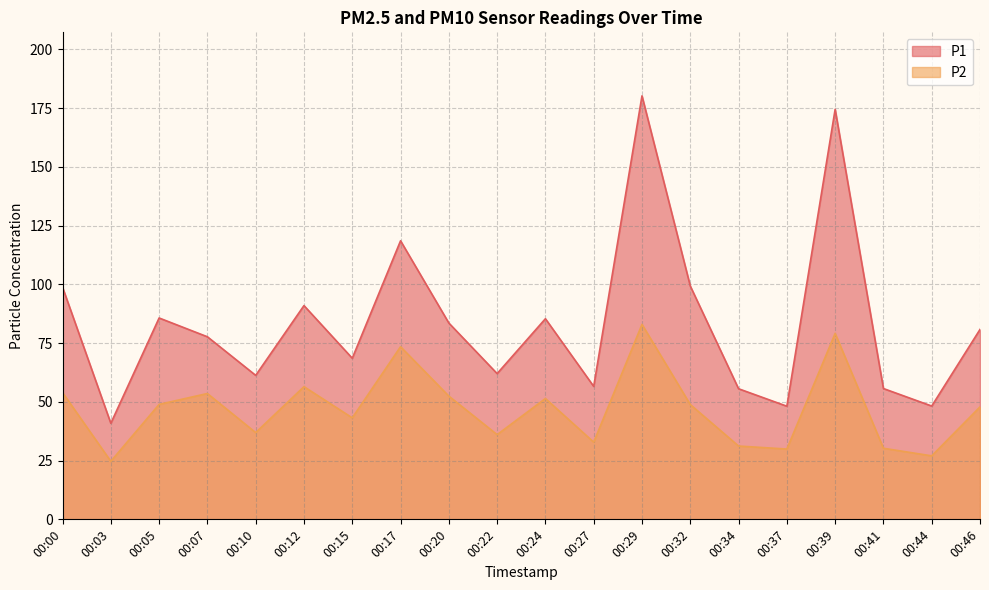

Between 00:17 and 00:00, which is larger?

00:17